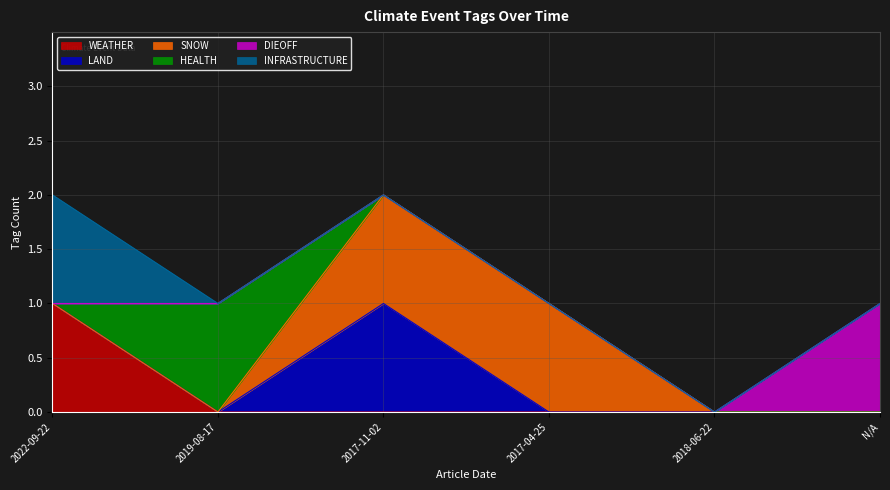

What is the maximum value shown in the chart?

1